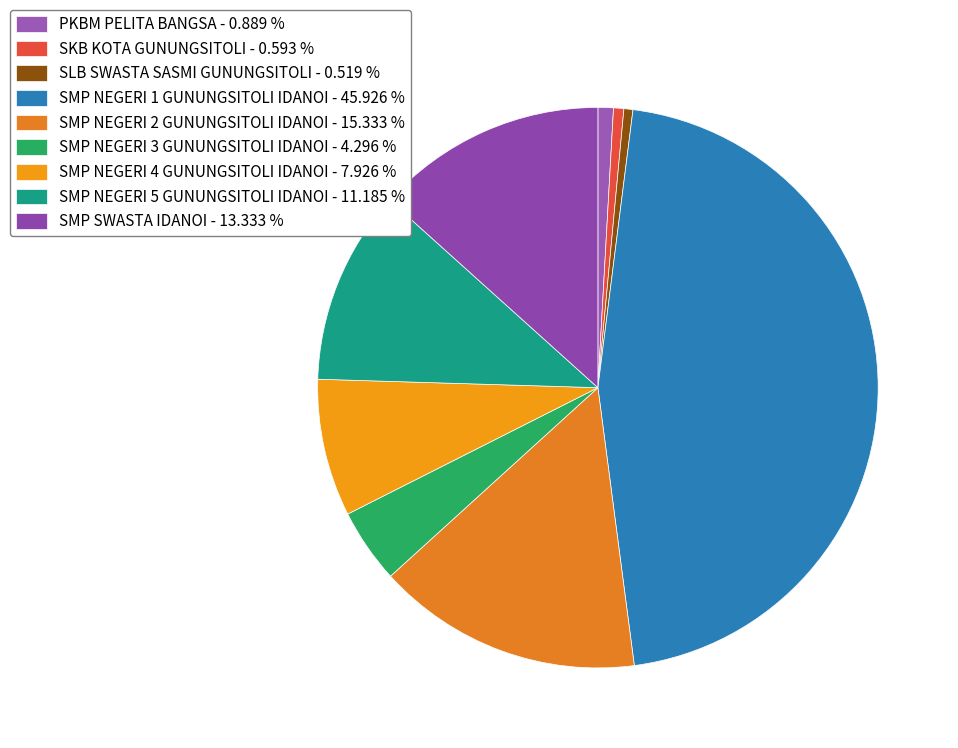

How many slices are in this pie chart?

9